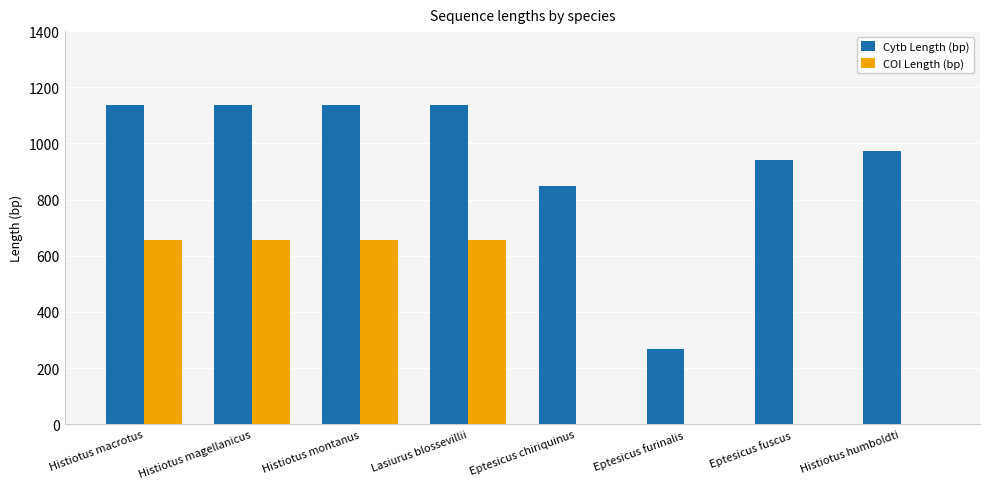

Reading left to right, what are all the values shown in this chart?

Cytb Length (bp): Histiotus macrotus=1137	Histiotus magellanicus=1137	Histiotus montanus=1137	Lasiurus blossevillii=1137	Eptesicus chiriquinus=847	Eptesicus furinalis=268	Eptesicus fuscus=941	Histiotus humboldti=974
COI Length (bp): Histiotus macrotus=657	Histiotus magellanicus=657	Histiotus montanus=657	Lasiurus blossevillii=657	Eptesicus chiriquinus=0	Eptesicus furinalis=0	Eptesicus fuscus=0	Histiotus humboldti=0